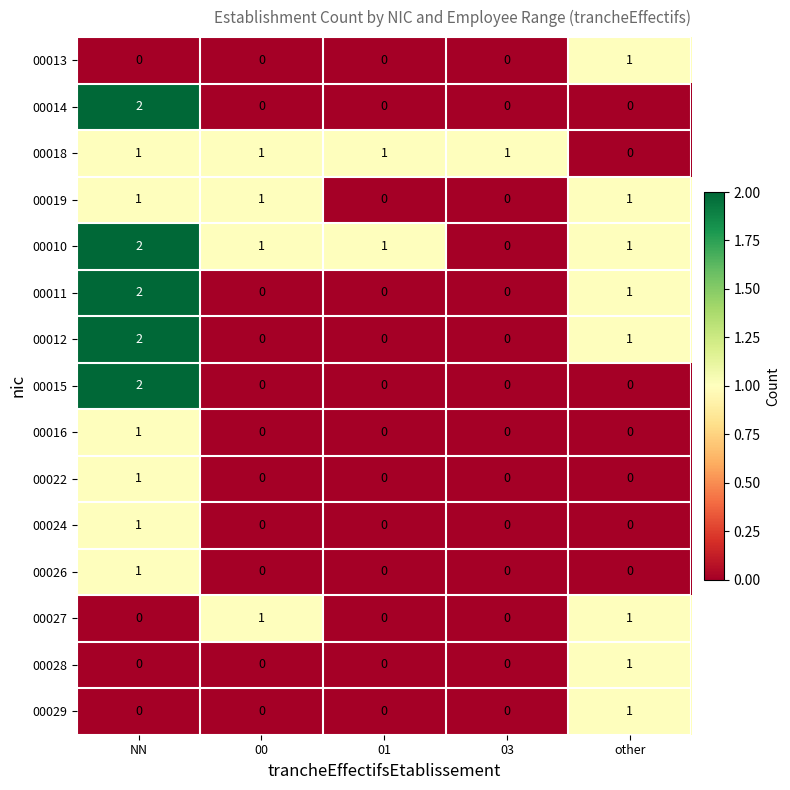

At how many categories does at least one series exceed 0?

5